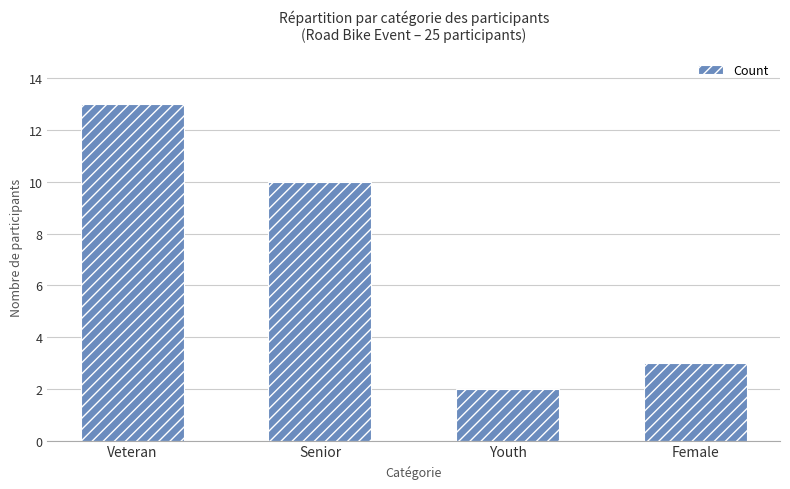

What is the sum of the values at Veteran and Senior?

23